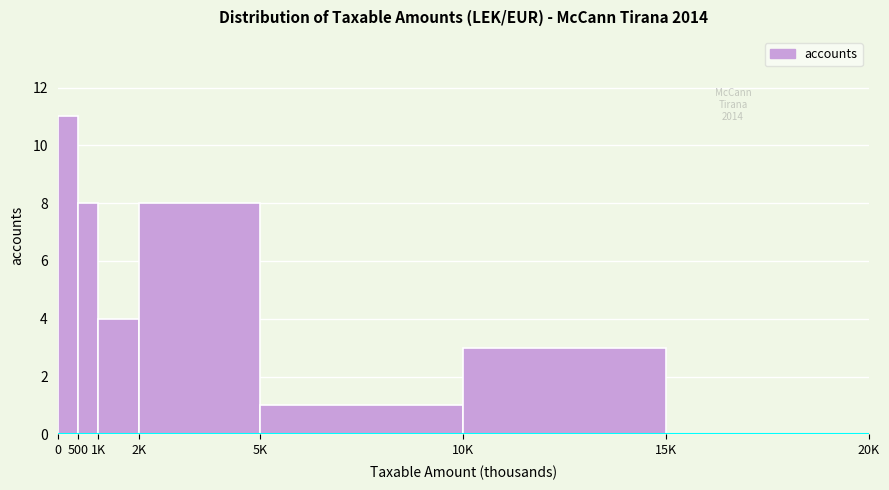

Reading left to right, extract all data points from this chart.

0=11	500=8	1K=4	2K=8	5K=1	10K=3	15K=0